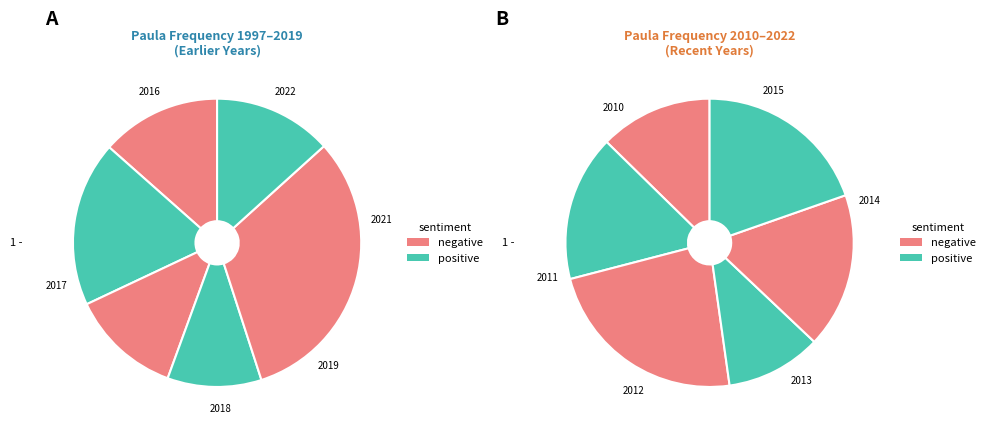

What is the smallest slice in the pie chart?

2018